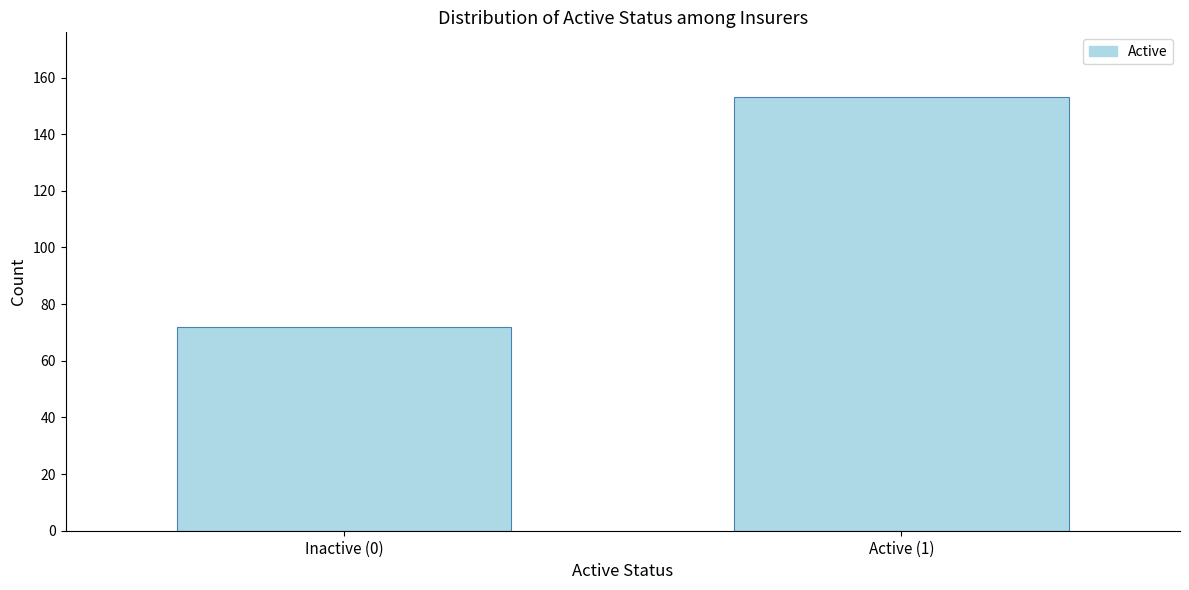

Reading right to left, transcribe all the data shown in this chart.

153	72